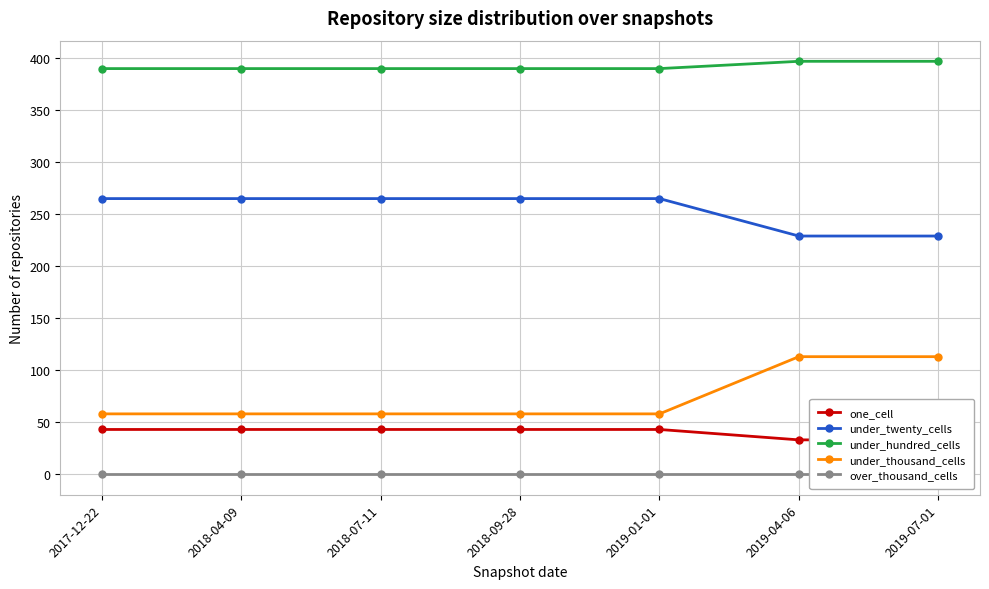

Is this an area chart (filled region under the line)?

No